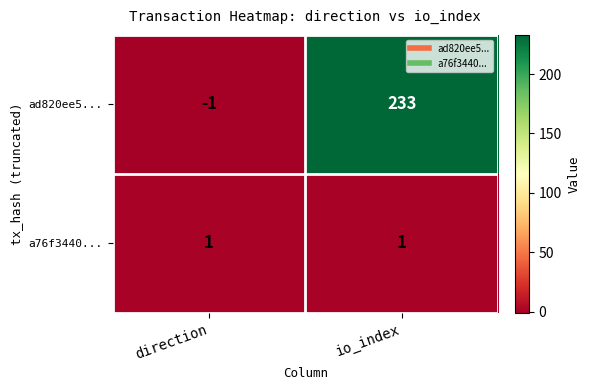

What is the difference between the ad820ee5... values at direction and io_index?

234